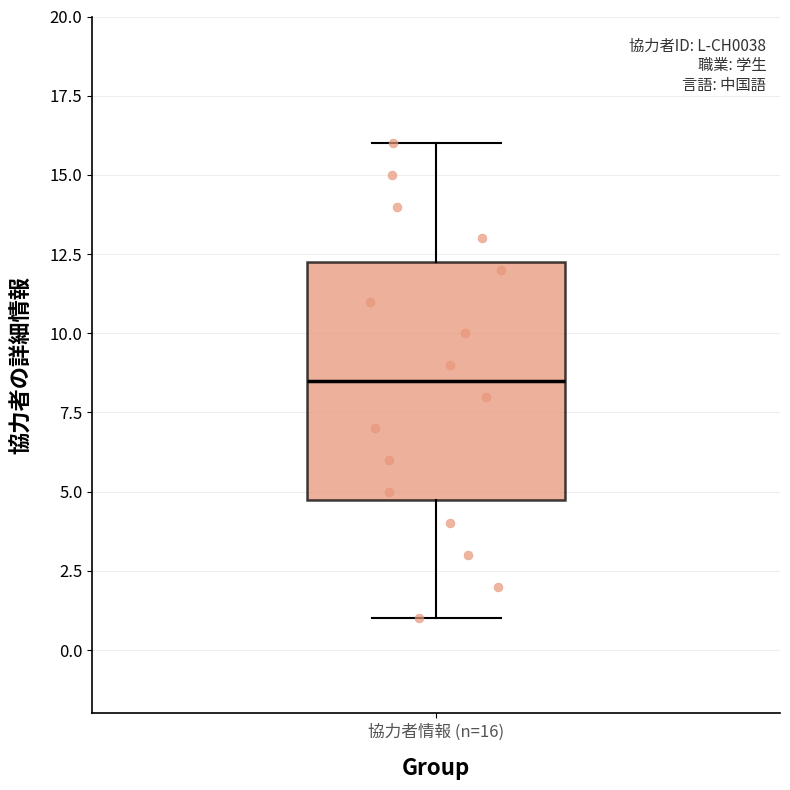

Read this box plot against the y-axis: the position of the median line, the range covered by the box, and the ends of both whiskers. The values are not printed on the chart, so give them approximately, as read against the axis.

median 8.5, box 5.0 to 12.5, whiskers 1.0 to 16.0